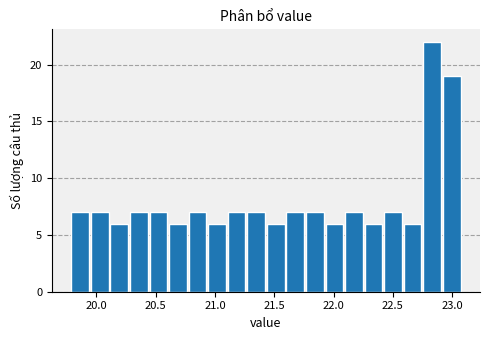

Read against the x-axis, roughly where is the centre of the tallest bar?

22.85